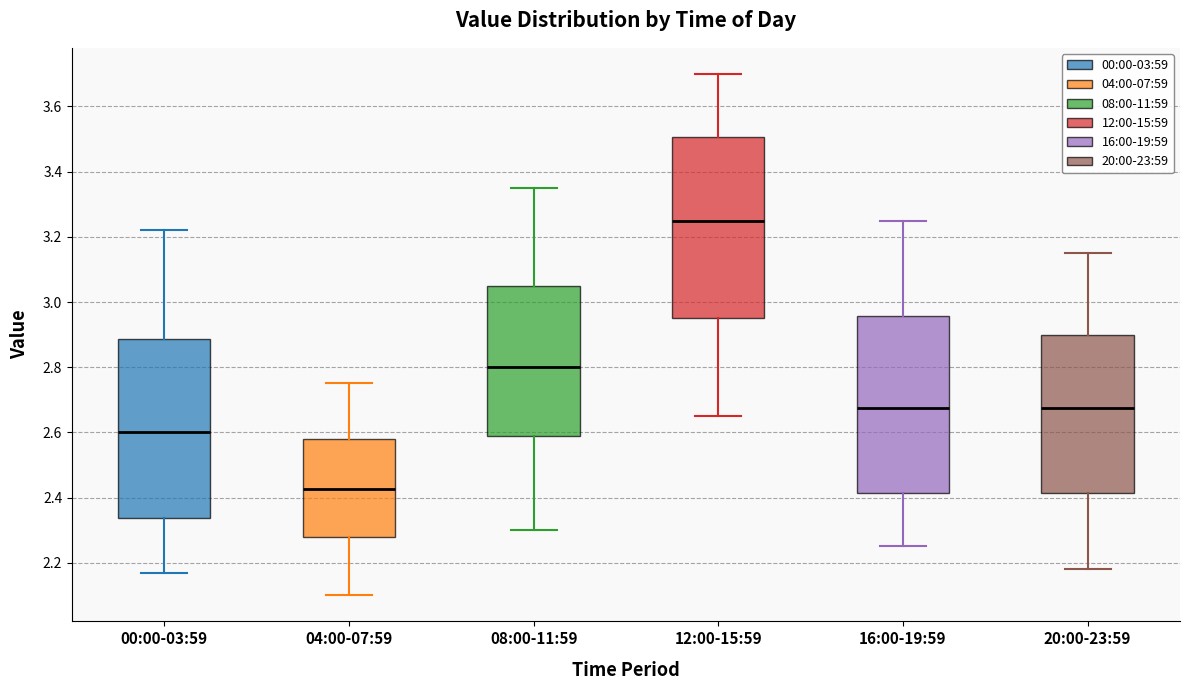

Where does the lower whisker of the box for 16:00-19:59 end on the y-axis? The values are not printed on the chart, so give them approximately, as read against the axis.

2.26